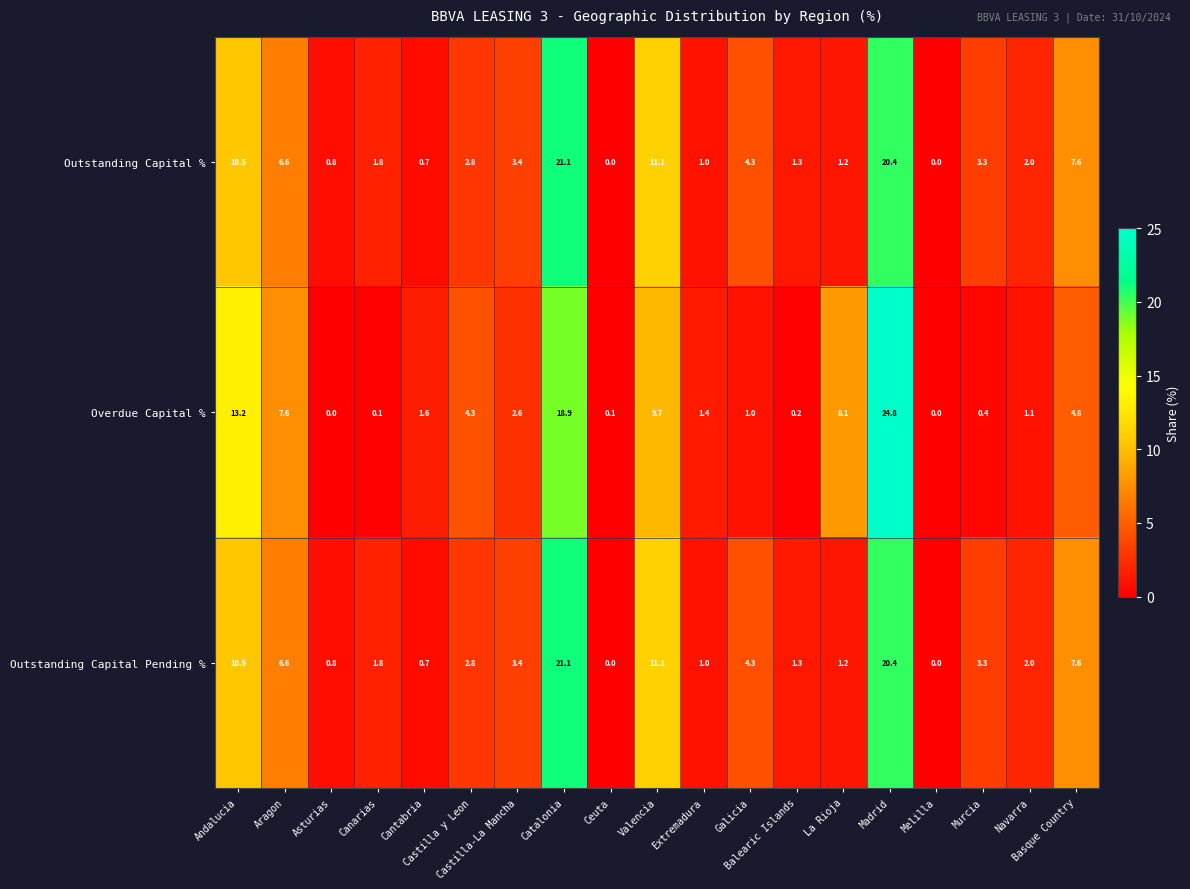

Which series has the largest range (max minus min)?

Overdue Capital %